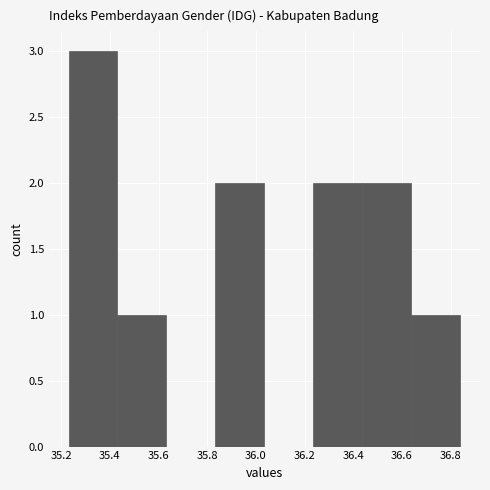

How tall is the bar that spans 35.24 to 35.44 on the x-axis? Neither the bar edges nor the heights are printed on the chart, so give them approximately, as read against the axes.

3